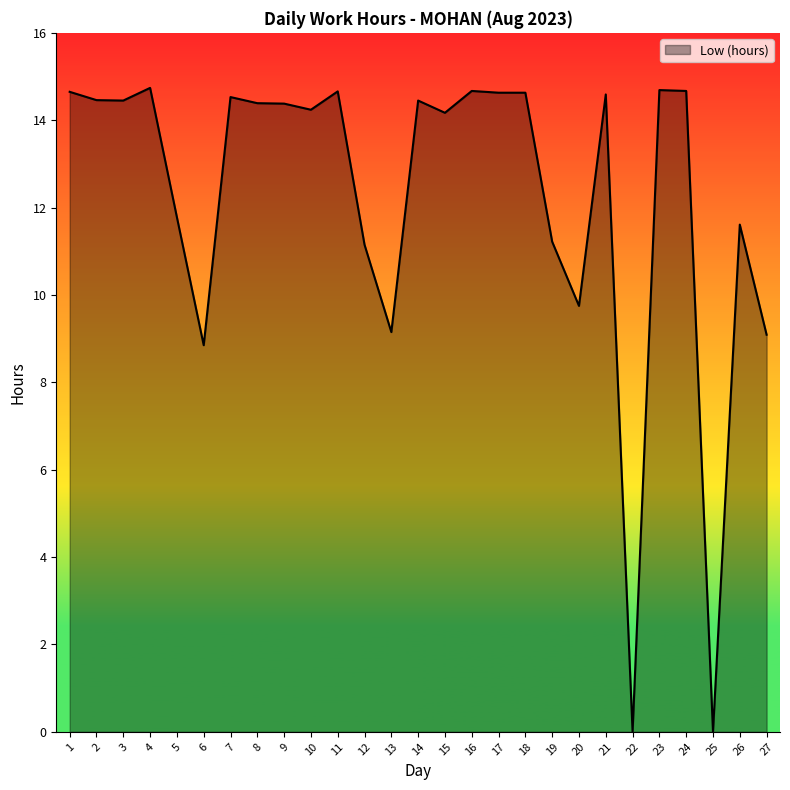

What is the approximate value at 4?

14.7